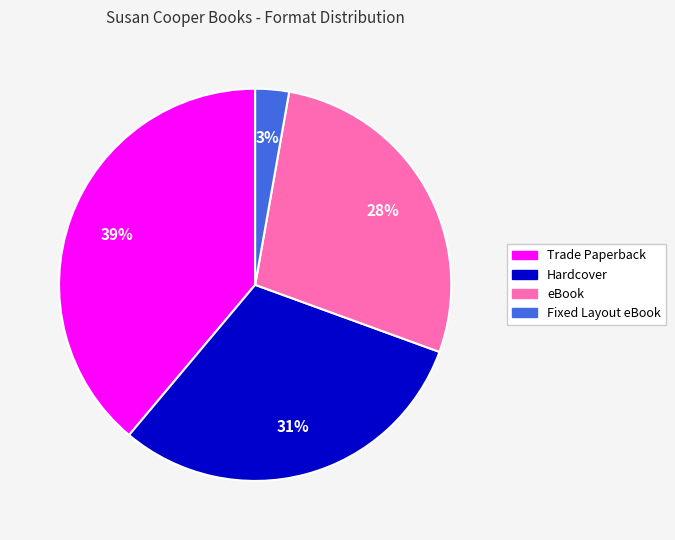

The Trade Paperback slice represents 26% of the pie. True or false?

False